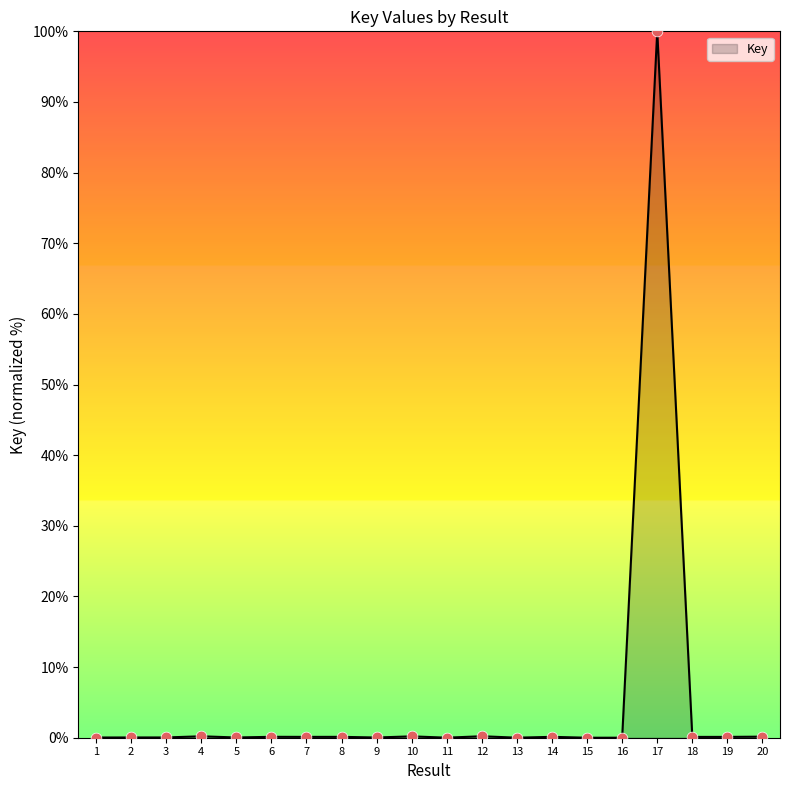

What is the change in value from 6 to 12?

+0.1